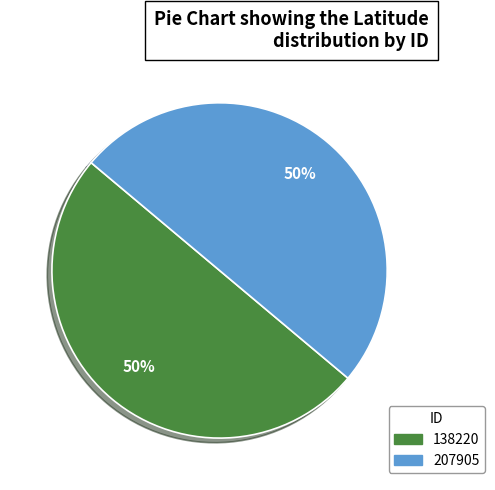

Is the sum of 207905 and 138220 greater than half?

Yes